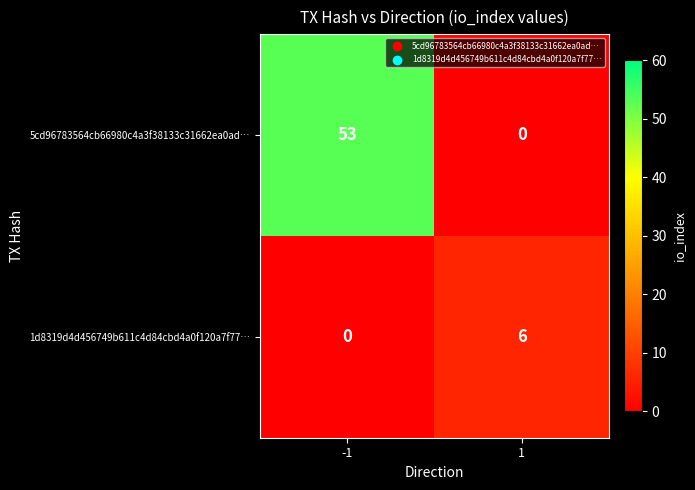

Reading left to right, what are all the values shown in this chart?

5cd96783564cb66980c4a3f38133c31662ea0ad…: -1=53	1=0
1d8319d4d456749b611c4d84cbd4a0f120a7f77…: -1=0	1=6